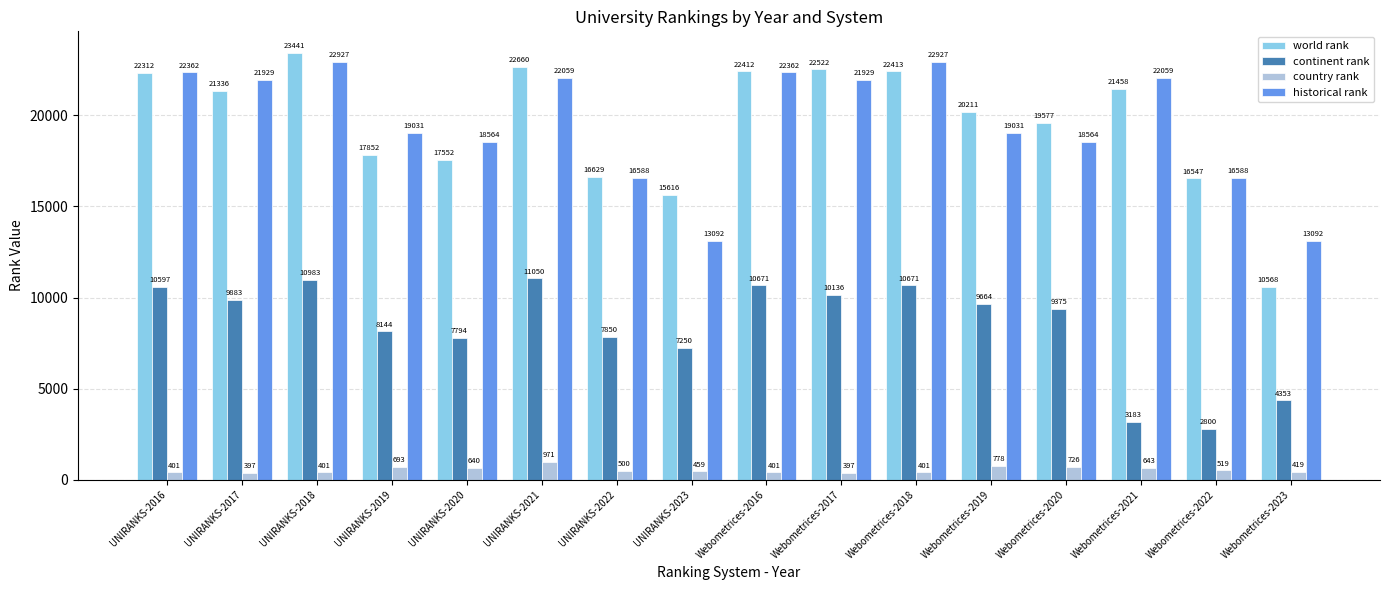

Is it true that country rank equals 519 at Webometrices-2022?

True